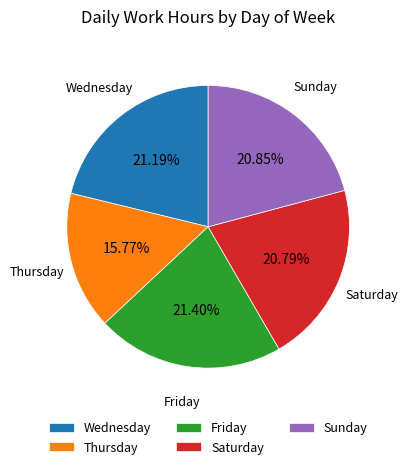

Is the sum of Saturday and Friday greater than half?

No